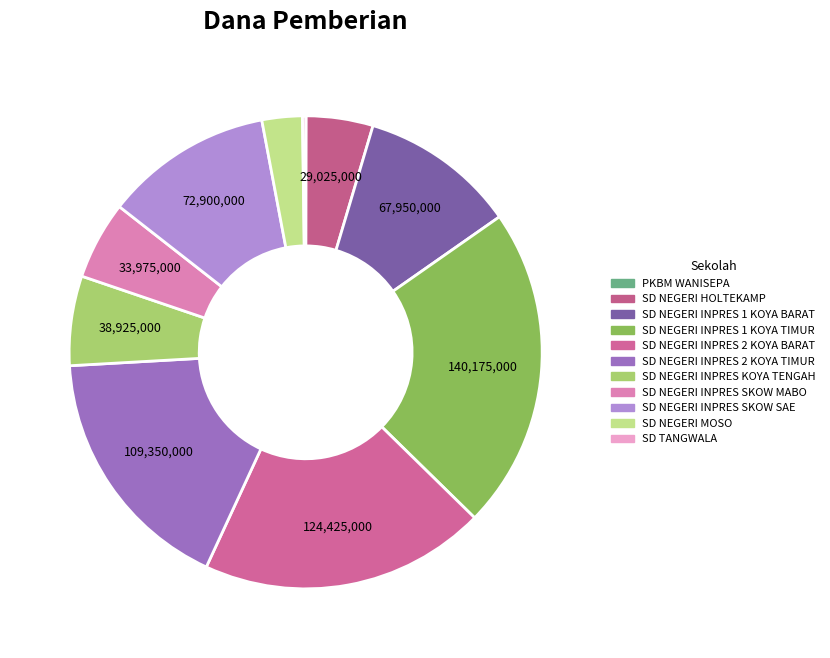

Which has a higher value, SD TANGWALA or SD NEGERI INPRES 2 KOYA TIMUR?

SD NEGERI INPRES 2 KOYA TIMUR